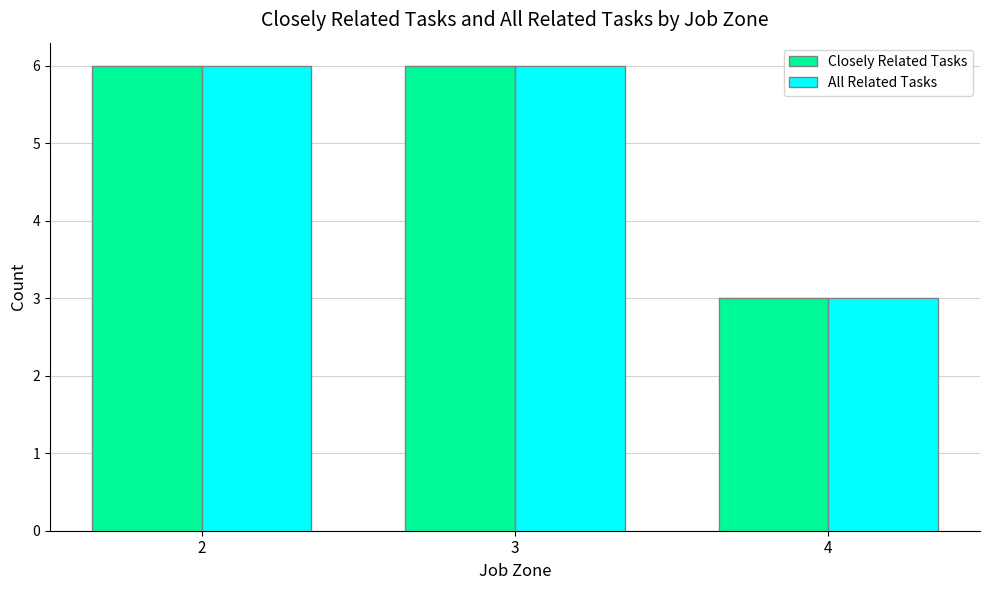

Where is All Related Tasks nearest to the value 4?

4